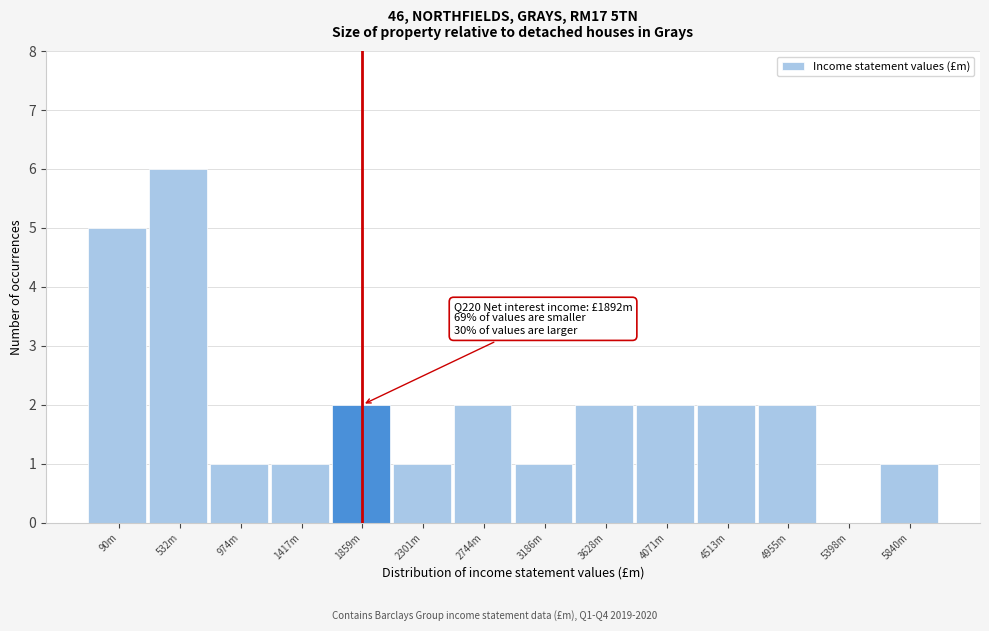

Reading left to right, transcribe all the data shown in this chart.

90m=5	532m=6	974m=1	1417m=1	1859m=2	2301m=1	2744m=2	3186m=1	3628m=2	4071m=2	4513m=2	4955m=2	5398m=0	5840m=1